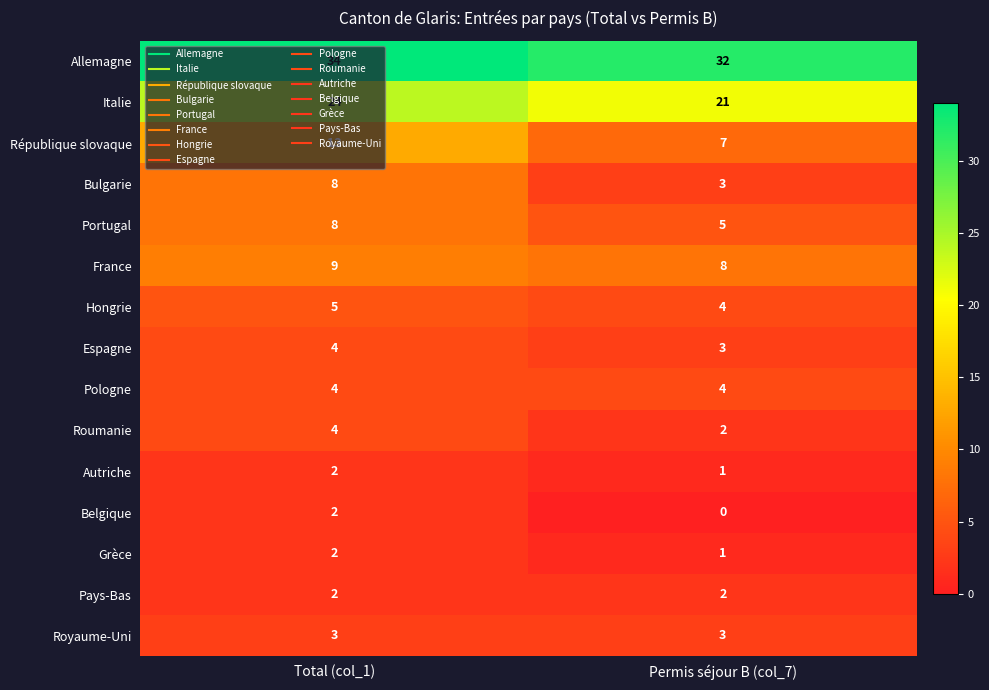

Which label corresponds to the smallest value in the chart?

Permis séjour B (col_7)